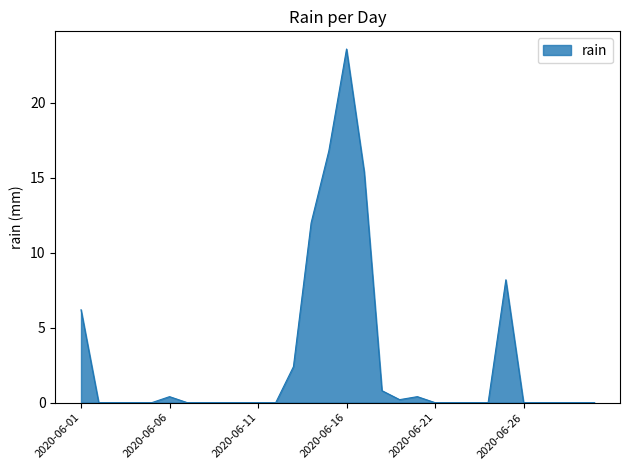

What is the greatest value displayed?

23.6